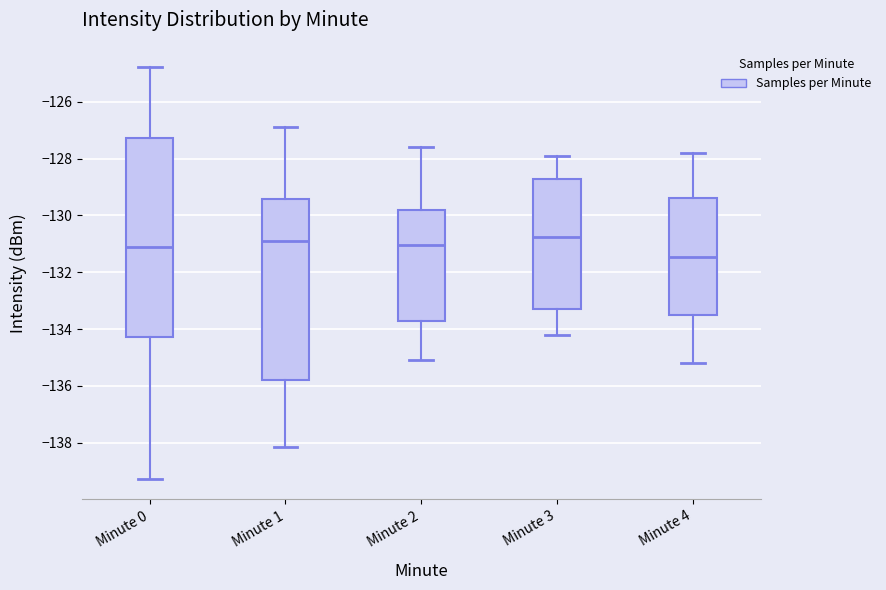

Comparing the boxes themselves (not the whiskers), which one is the tallest?

Minute 0